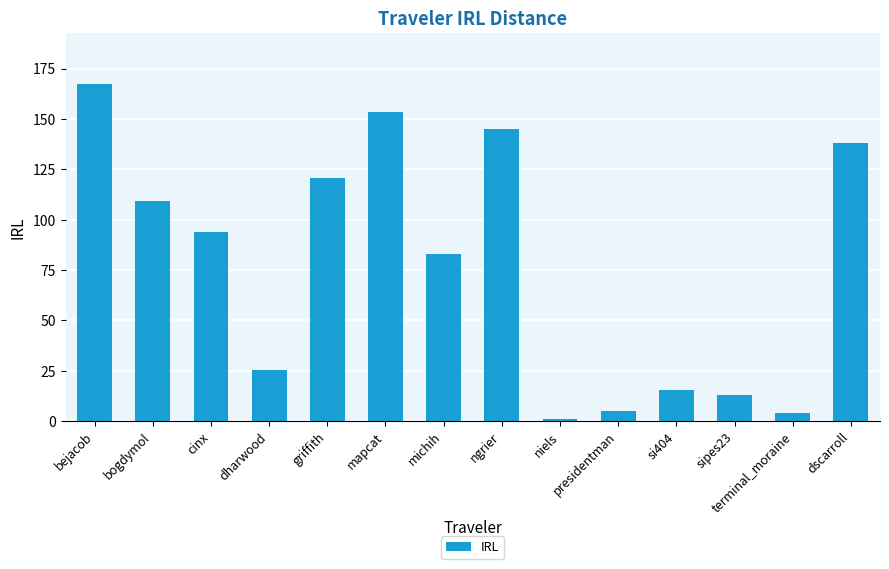

Approximately how many times larger is the value at si404 compared to bogdymol?

0.1